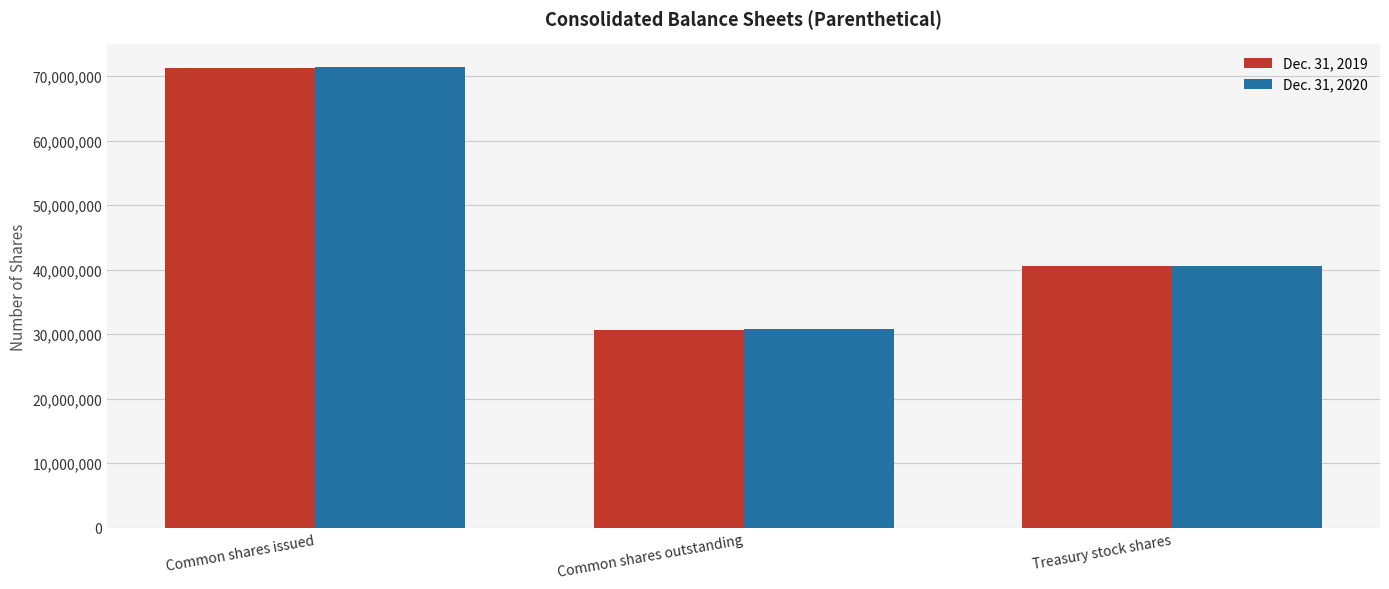

What is the value of the Dec. 31, 2020 bar at the 1st from the left?

71389000